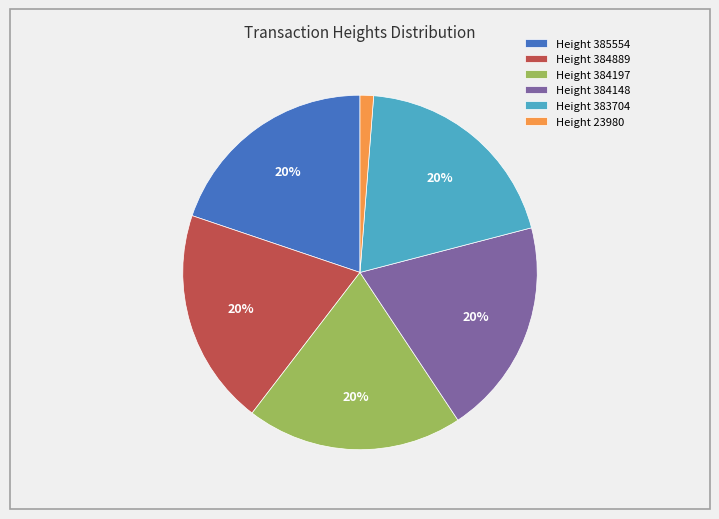

Between Height 23980 and Height 383704, which is larger?

Height 383704